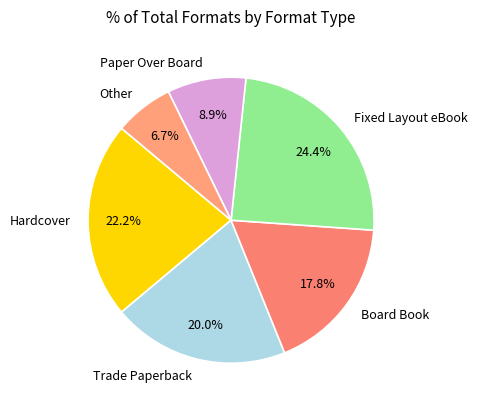

Do Fixed Layout eBook and Board Book together represent more than half of the pie?

No